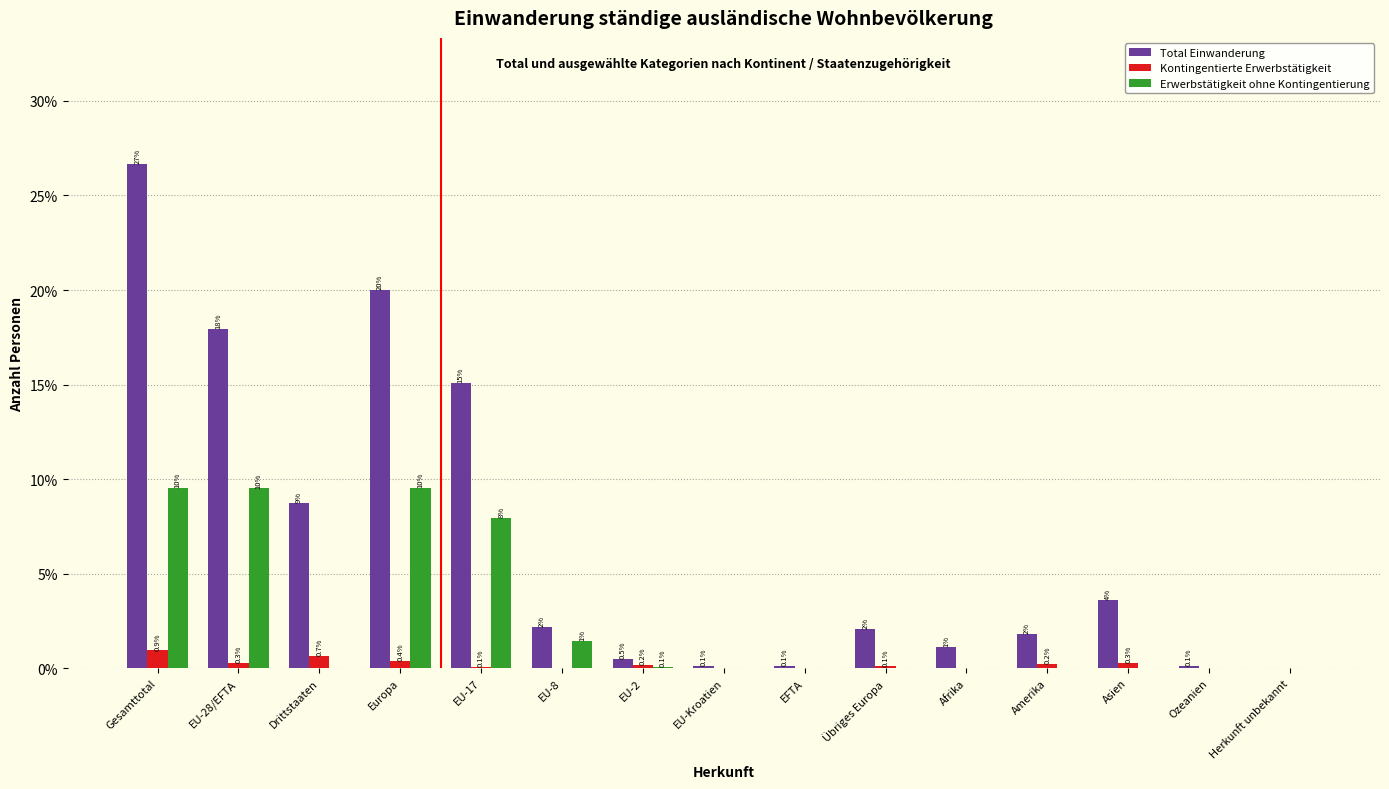

Where is Erwerbstätigkeit ohne Kontingentierung nearest to the value 4?

EU-8